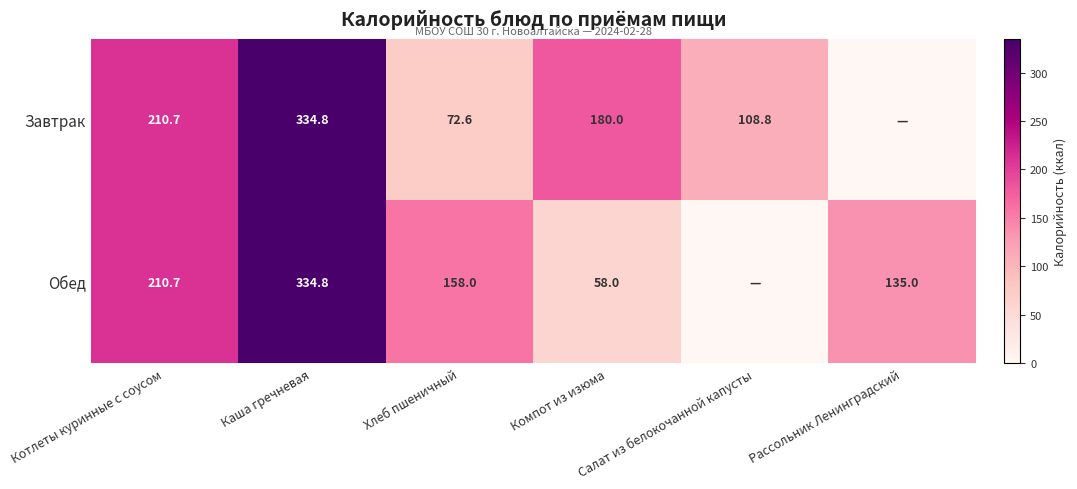

Rank the categories by Завтрак value from highest to lowest.

Каша гречневая, Котлеты куринные с соусом, Компот из изюма, Салат из белокочанной капусты, Хлеб пшеничный, Рассольник Ленинградский